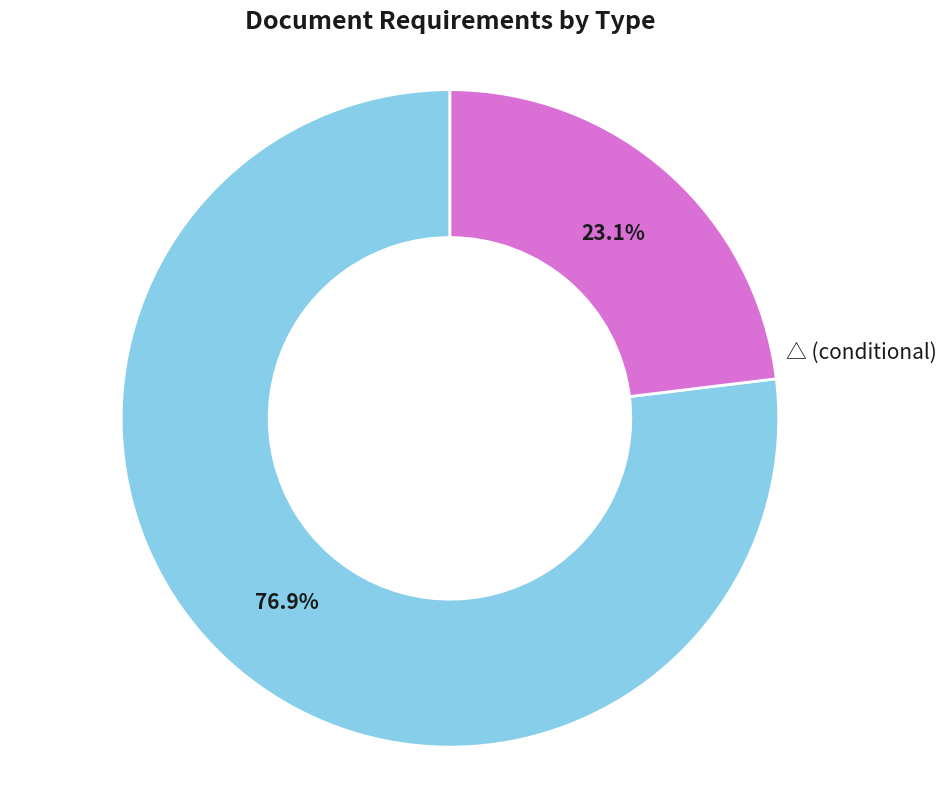

Is there a majority slice in this chart?

Yes